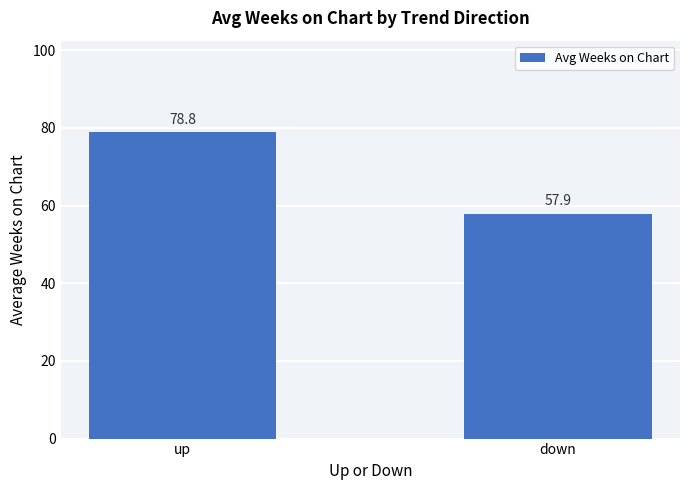

How many values exceed 78?

1